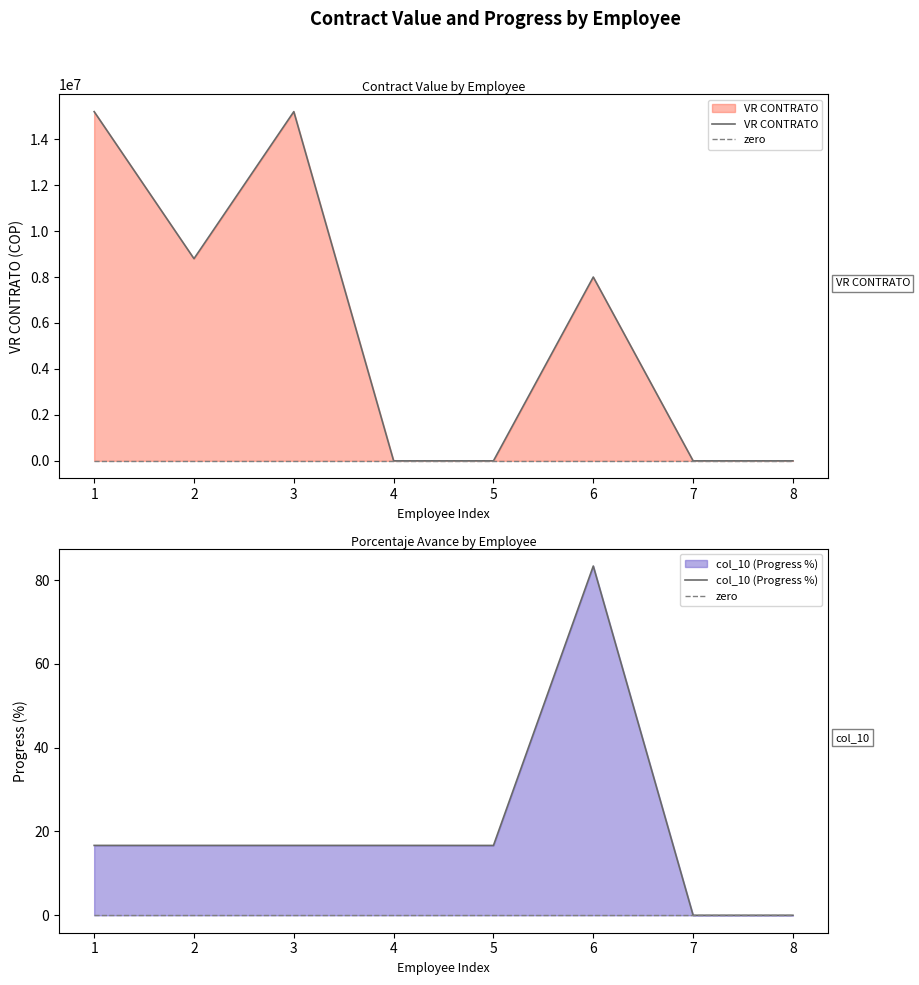

At which category does col_10 (Progress %) reach its first local peak?

6